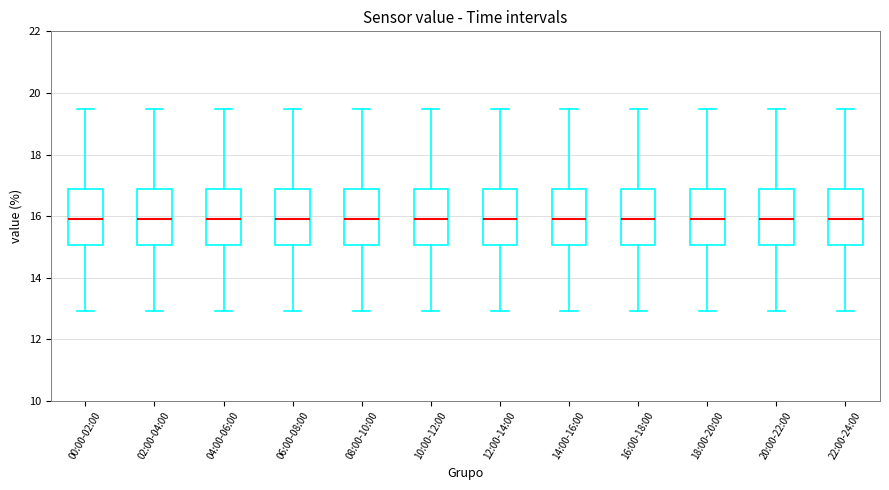

Reading left to right, transcribe this box plot: for each box, give where its median line is, the range the box spans, and where its two whiskers end, as read against the y-axis. The values are not printed on the chart, so give them approximately, as read against the axis.

00:00-02:00: median 16.0, box 15.0 to 16.8, whiskers 13.0 to 19.4
02:00-04:00: median 16.0, box 15.0 to 16.8, whiskers 13.0 to 19.4
04:00-06:00: median 16.0, box 15.0 to 16.8, whiskers 13.0 to 19.4
06:00-08:00: median 16.0, box 15.0 to 16.8, whiskers 13.0 to 19.4
08:00-10:00: median 16.0, box 15.0 to 16.8, whiskers 13.0 to 19.4
10:00-12:00: median 16.0, box 15.0 to 16.8, whiskers 13.0 to 19.4
12:00-14:00: median 16.0, box 15.0 to 16.8, whiskers 13.0 to 19.4
14:00-16:00: median 16.0, box 15.0 to 16.8, whiskers 13.0 to 19.4
16:00-18:00: median 16.0, box 15.0 to 16.8, whiskers 13.0 to 19.4
18:00-20:00: median 16.0, box 15.0 to 16.8, whiskers 13.0 to 19.4
20:00-22:00: median 16.0, box 15.0 to 16.8, whiskers 13.0 to 19.4
22:00-24:00: median 16.0, box 15.0 to 16.8, whiskers 13.0 to 19.4